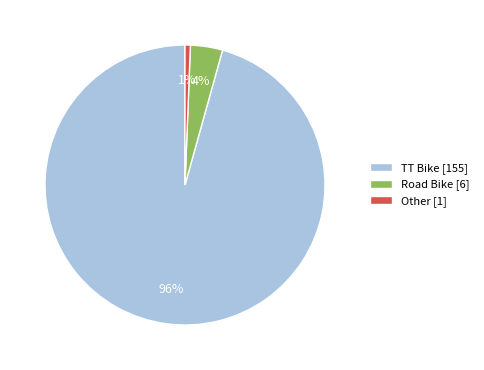

Rank the categories by value from lowest to highest.

Other, Road Bike, TT Bike